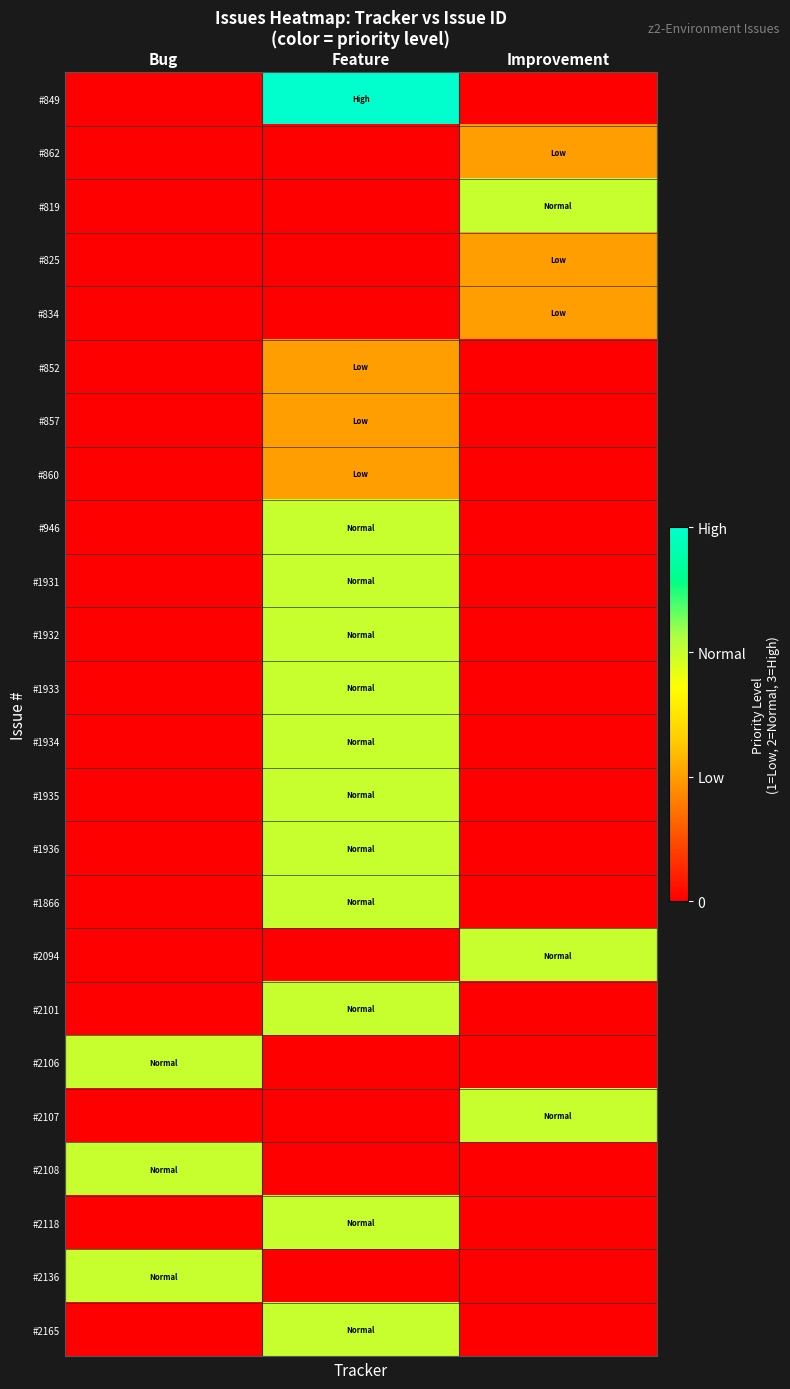

Reading left to right, transcribe all the data shown in this chart.

#849: Bug=0	Feature=3	Improvement=0
#862: Bug=0	Feature=0	Improvement=1
#819: Bug=0	Feature=0	Improvement=2
#825: Bug=0	Feature=0	Improvement=1
#834: Bug=0	Feature=0	Improvement=1
#852: Bug=0	Feature=1	Improvement=0
#857: Bug=0	Feature=1	Improvement=0
#860: Bug=0	Feature=1	Improvement=0
#946: Bug=0	Feature=2	Improvement=0
#1931: Bug=0	Feature=2	Improvement=0
#1932: Bug=0	Feature=2	Improvement=0
#1933: Bug=0	Feature=2	Improvement=0
#1934: Bug=0	Feature=2	Improvement=0
#1935: Bug=0	Feature=2	Improvement=0
#1936: Bug=0	Feature=2	Improvement=0
#1866: Bug=0	Feature=2	Improvement=0
#2094: Bug=0	Feature=0	Improvement=2
#2101: Bug=0	Feature=2	Improvement=0
#2106: Bug=2	Feature=0	Improvement=0
#2107: Bug=0	Feature=0	Improvement=2
#2108: Bug=2	Feature=0	Improvement=0
#2118: Bug=0	Feature=2	Improvement=0
#2136: Bug=2	Feature=0	Improvement=0
#2165: Bug=0	Feature=2	Improvement=0